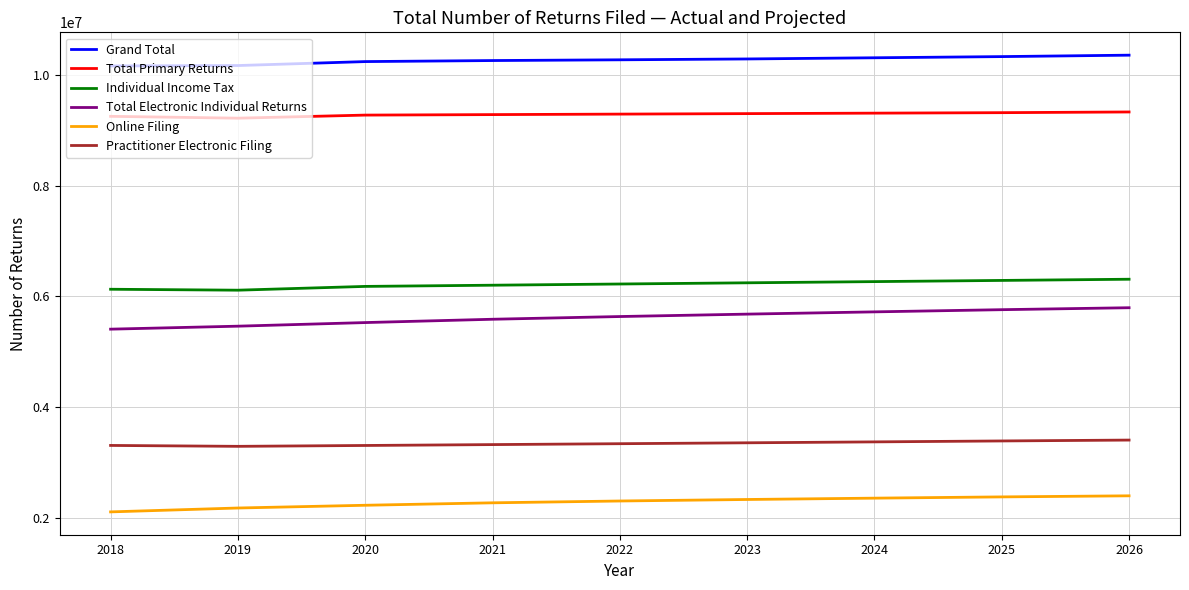

The value of Grand Total at 2024 is 10318400. True or false?

True